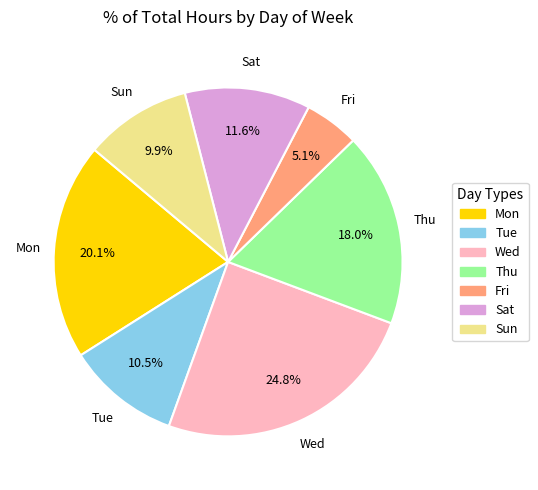

How many slices are in this pie chart?

7